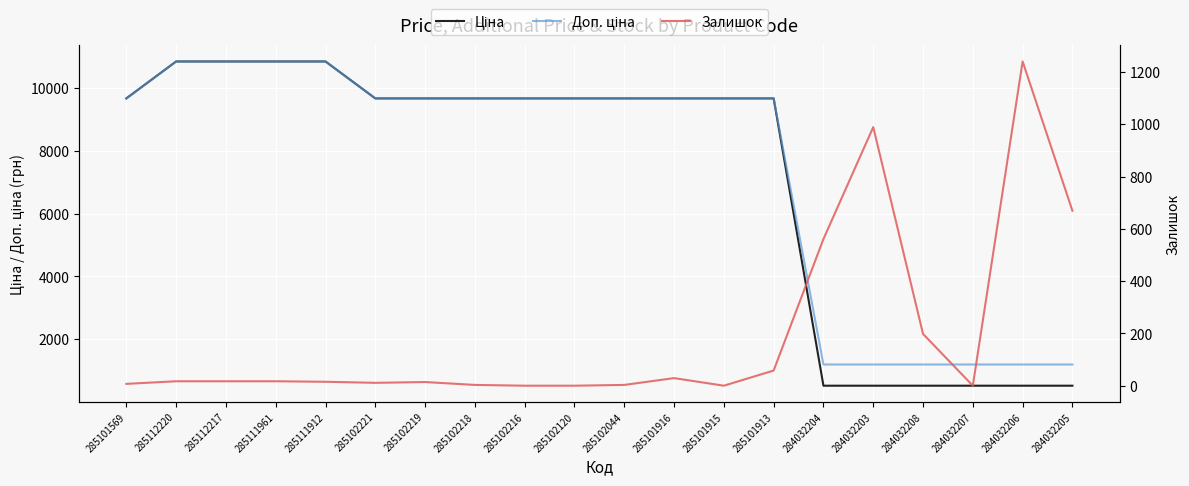

True or false: Доп. ціна and Ціна intersect in this chart.

False